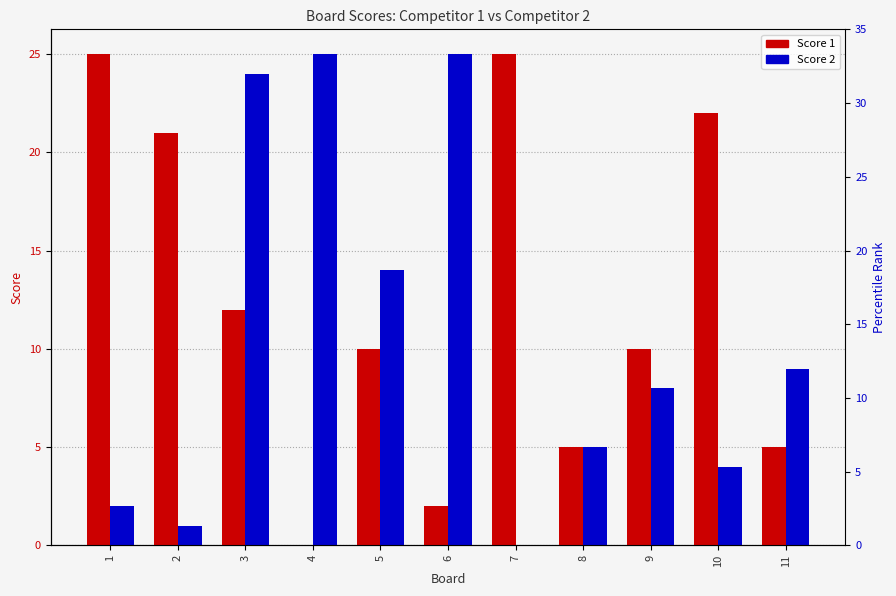

Which has a higher value, 9 or 8?

9